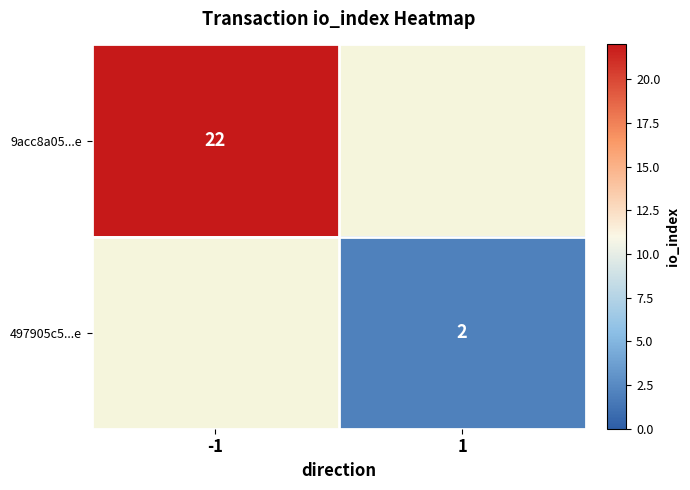

What is the smallest value displayed?

2.0